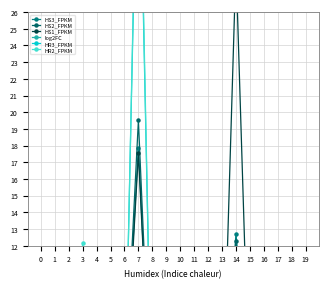

What is the value of the HS3_FPKM point at the 8th from the left?

17.9